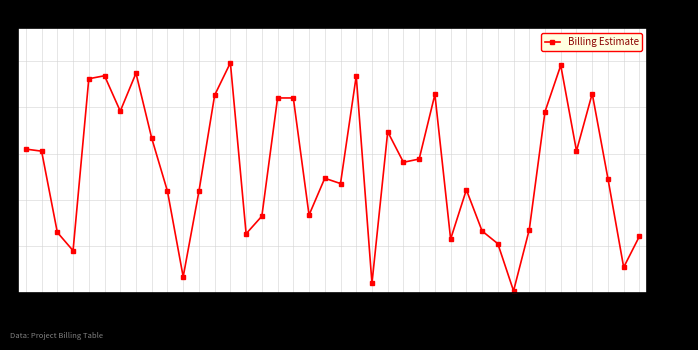

Which category has the highest value across all series?

14